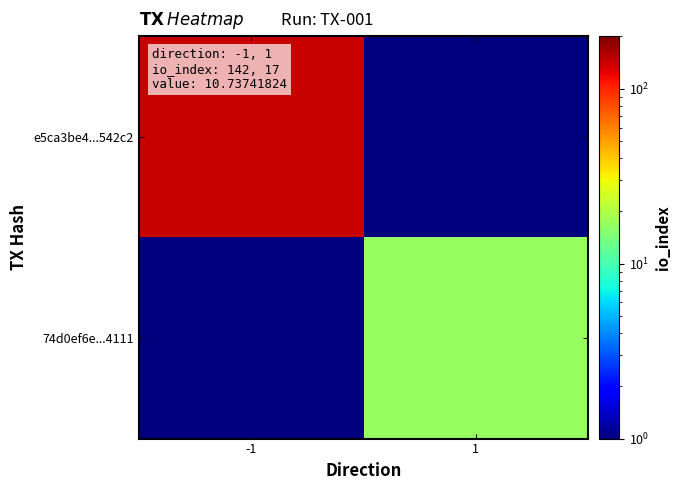

Reading left to right, list all the values displayed in this chart.

e5ca3be4...542c2: -1=142.0	1=0.5
74d0ef6e...4111: -1=0.5	1=17.0